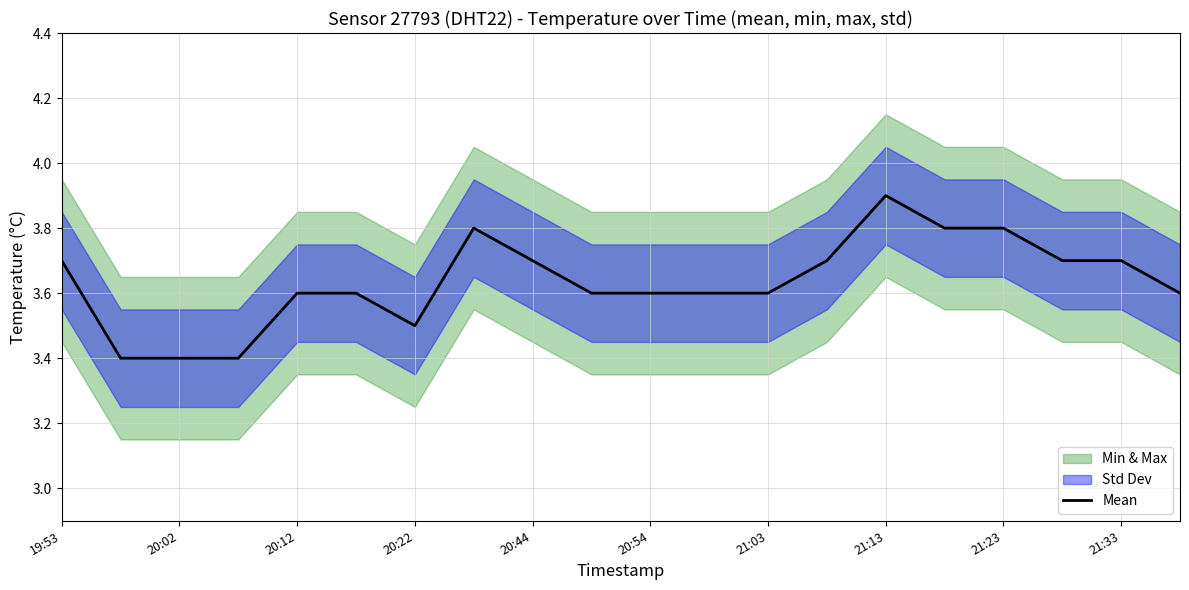

What is the lowest value of the Mean series?

3.4